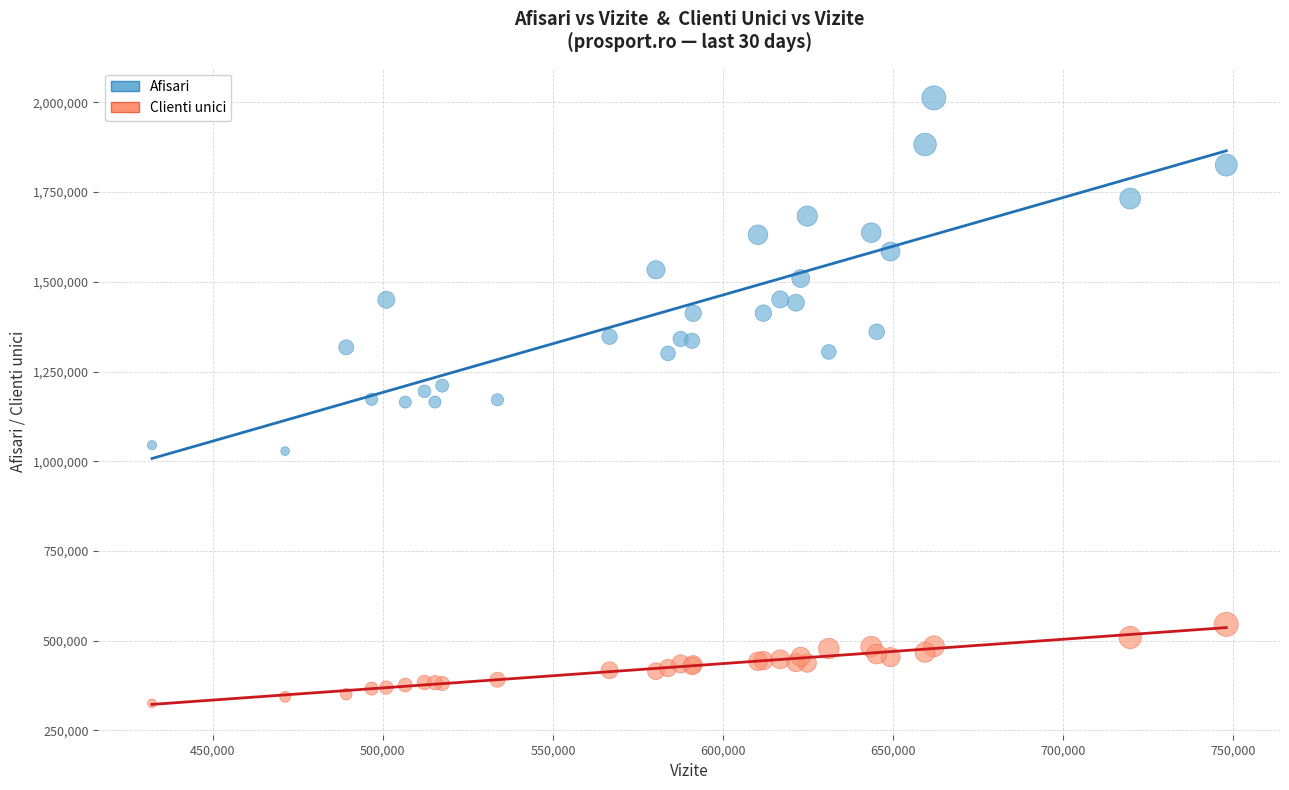

Which series contains the lowest Y value?

Clienti unici